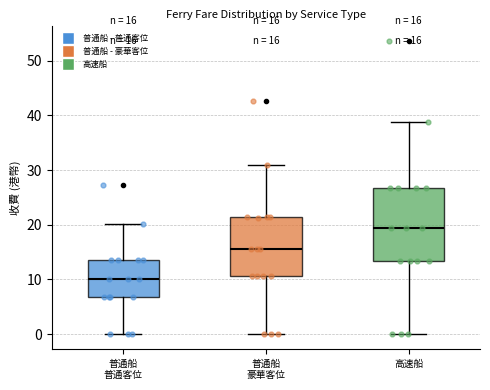

Which box's median line is the highest?

高速船